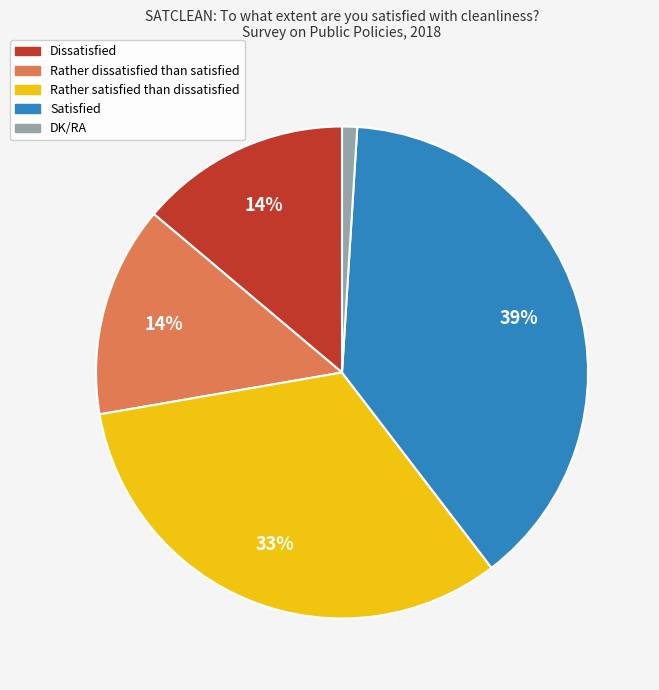

How many slices are in this pie chart?

5